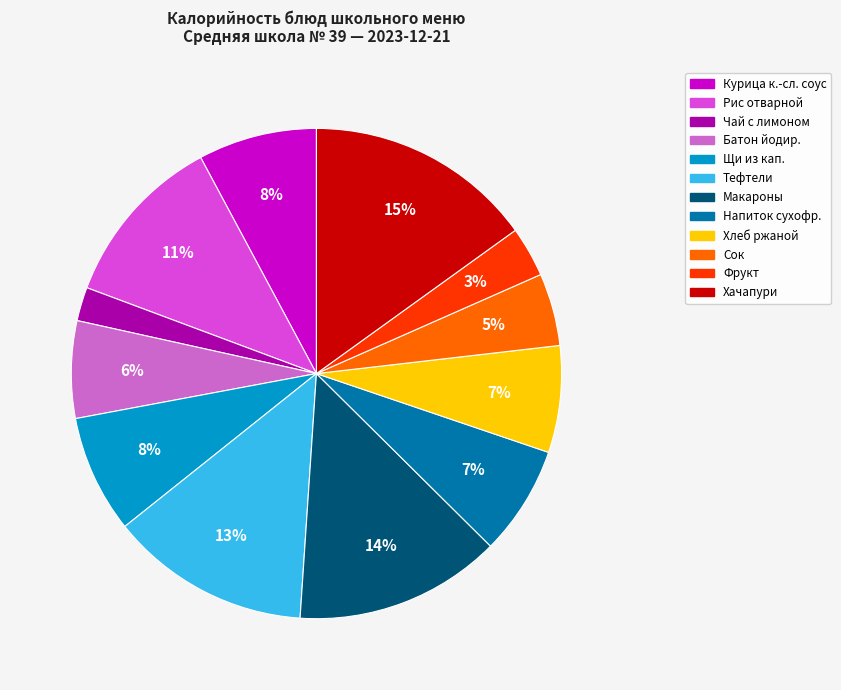

Combined, do Напиток сухофр. and Батон йодир. account for over 50%?

No